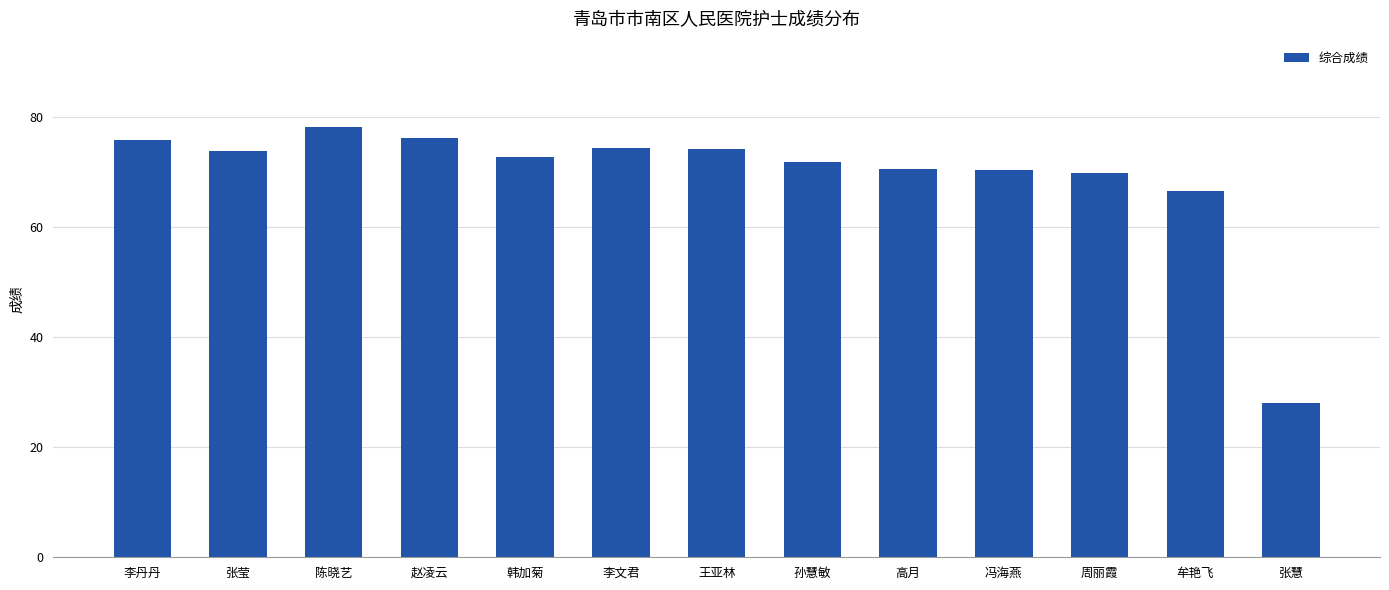

What is the difference between the second highest and second lowest values?

9.7